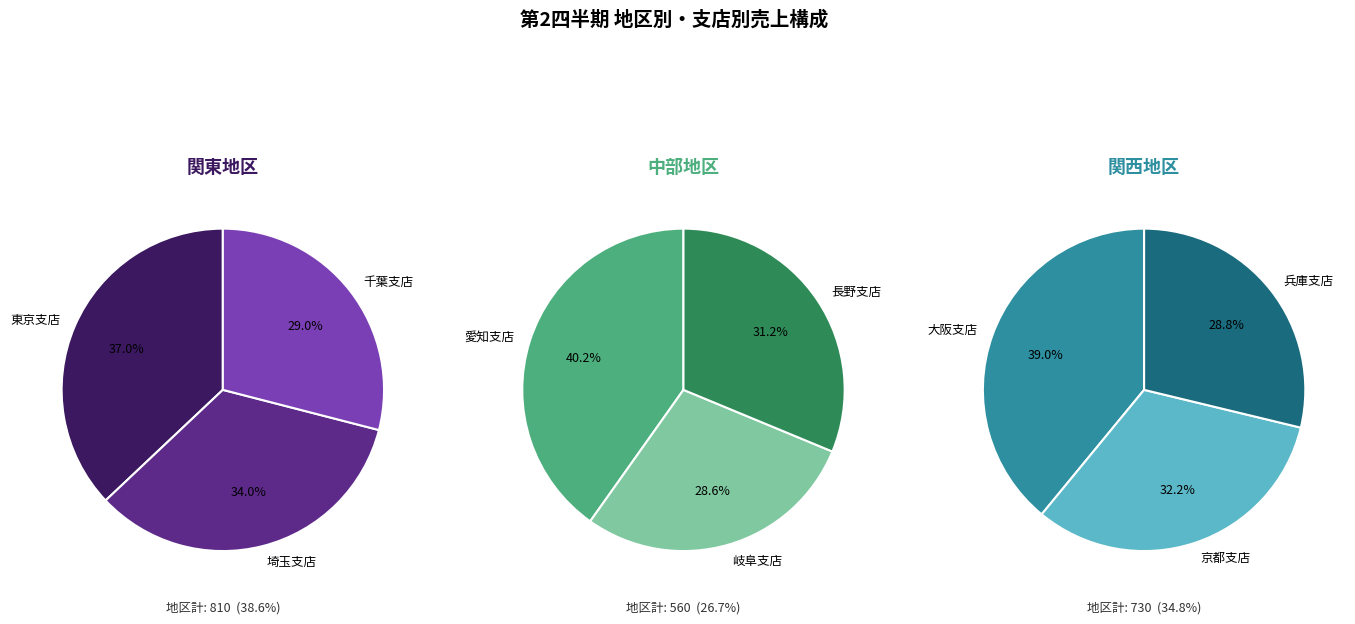

To the nearest percent, what is the average slice percentage?

33%